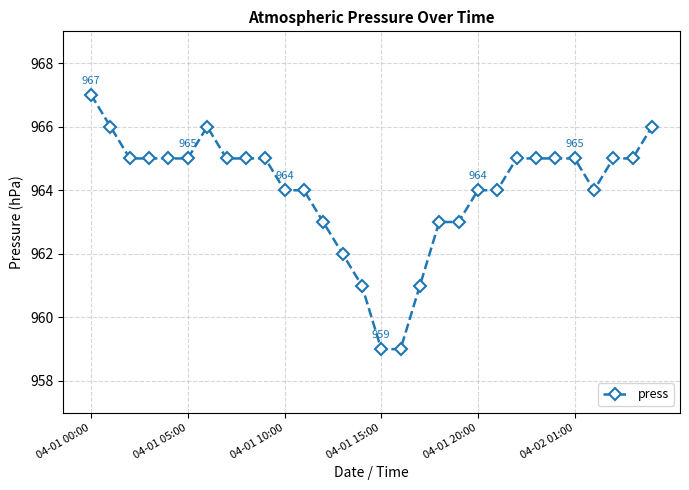

What is the difference between the second highest and second lowest values?

7